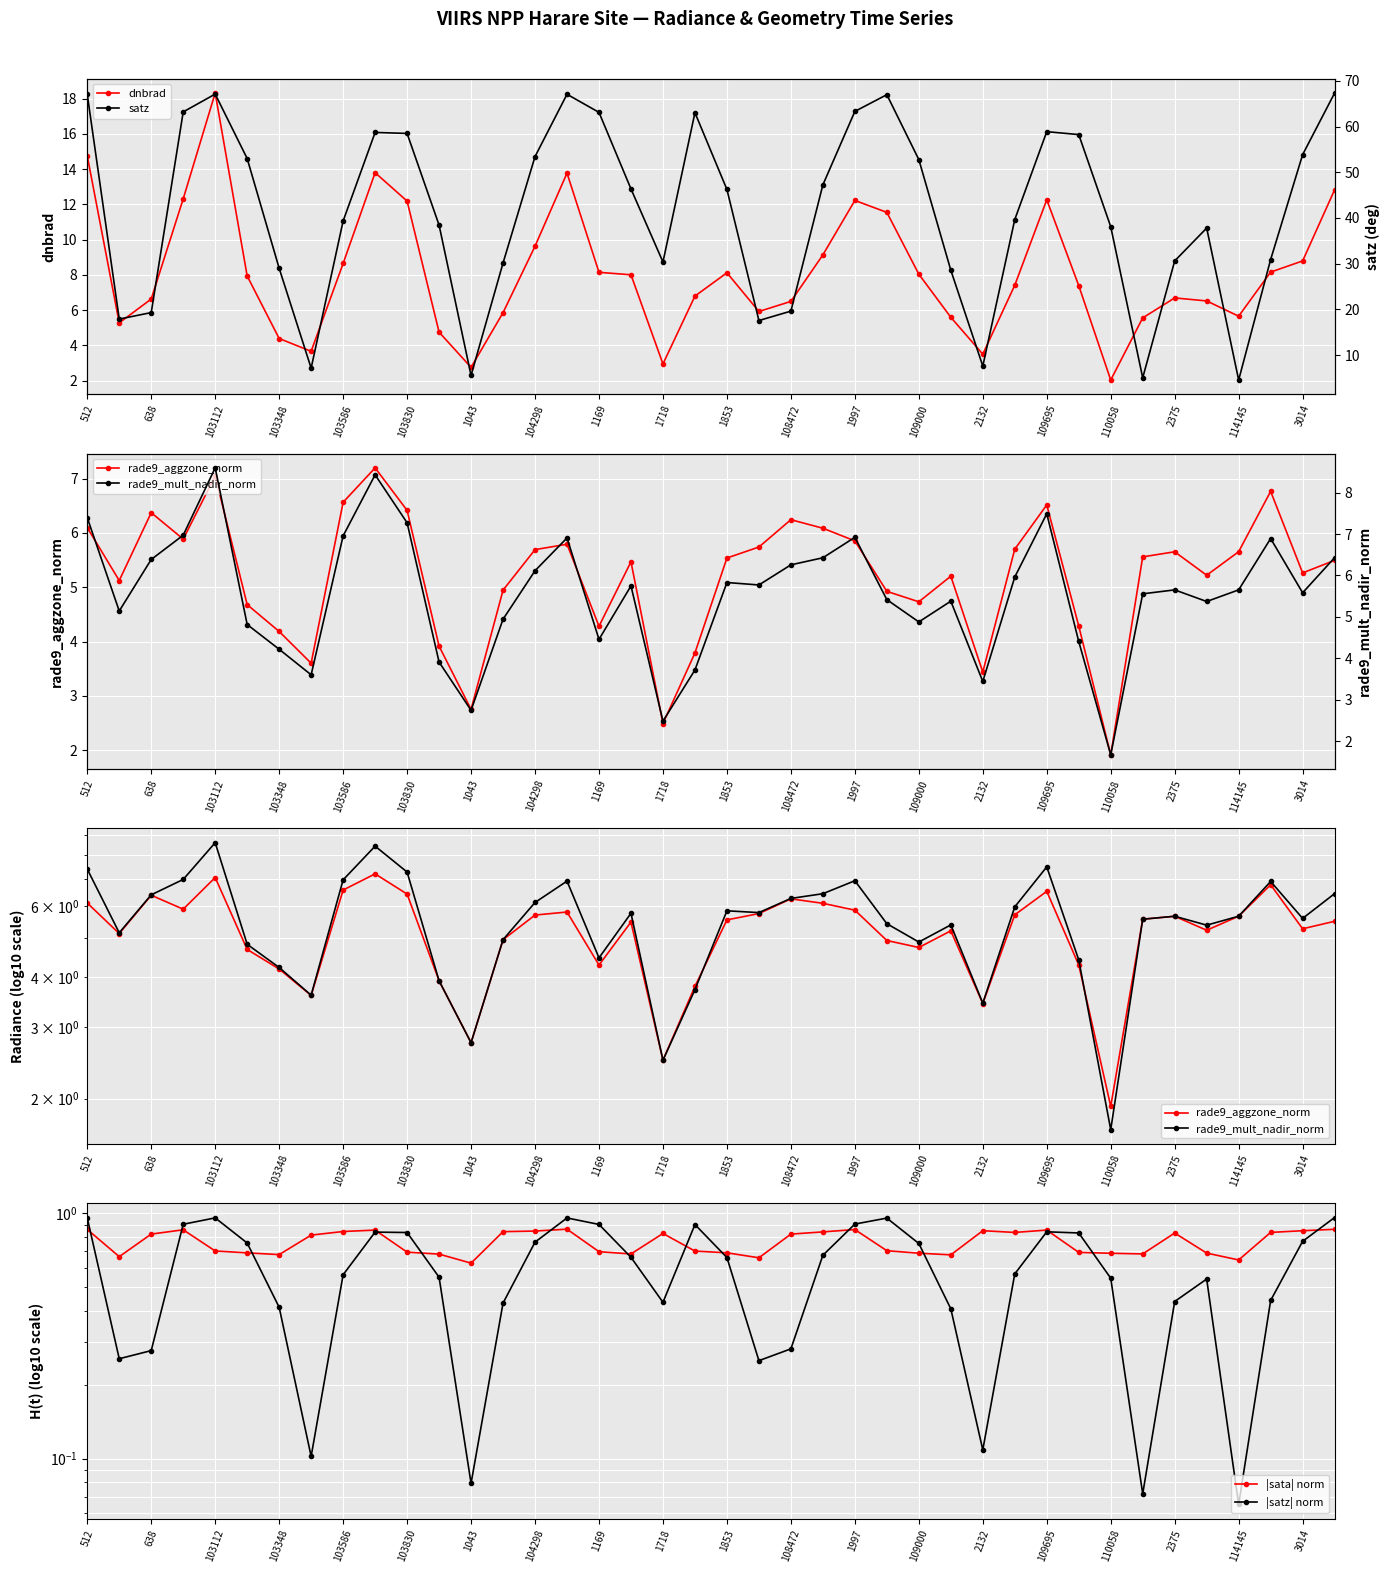

What is the highest value of the dnbrad series?

18.3